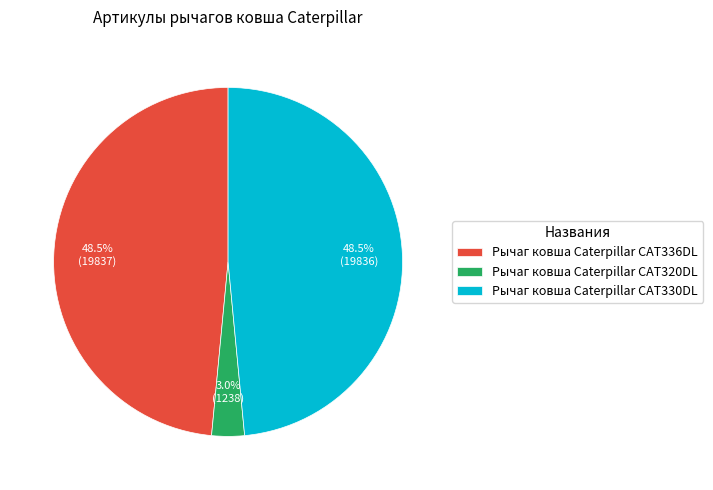

To the nearest percent, what is the combined percentage of Рычаг ковша Caterpillar CAT336DL and Рычаг ковша Caterpillar CAT330DL?

97%